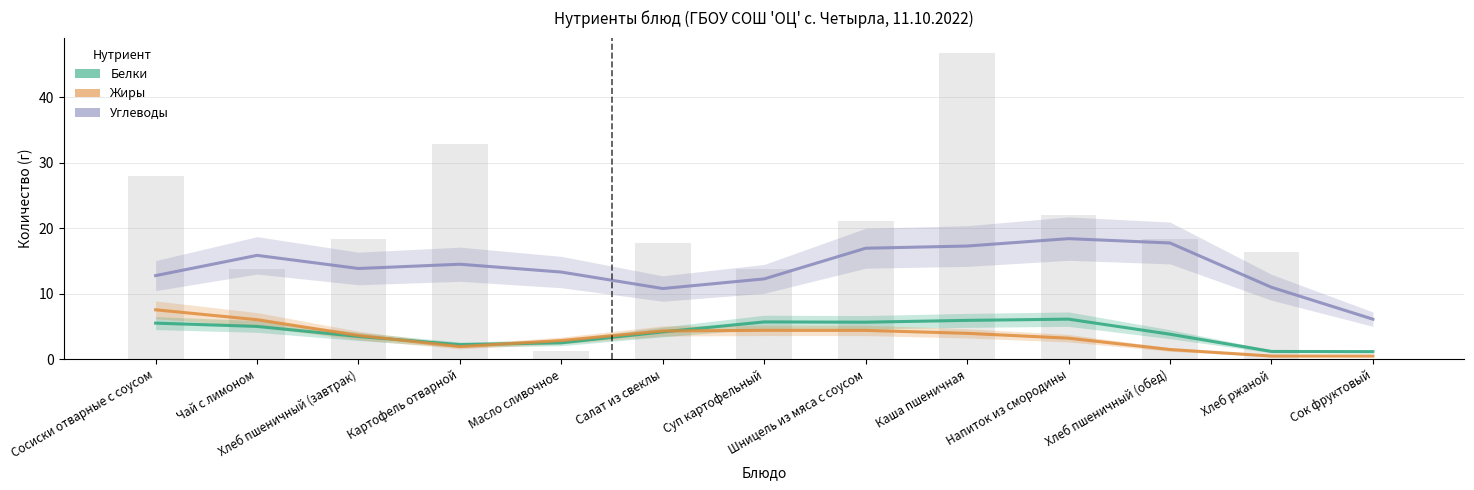

What is the difference between the highest and lowest values at Салат из свеклы?

6.6